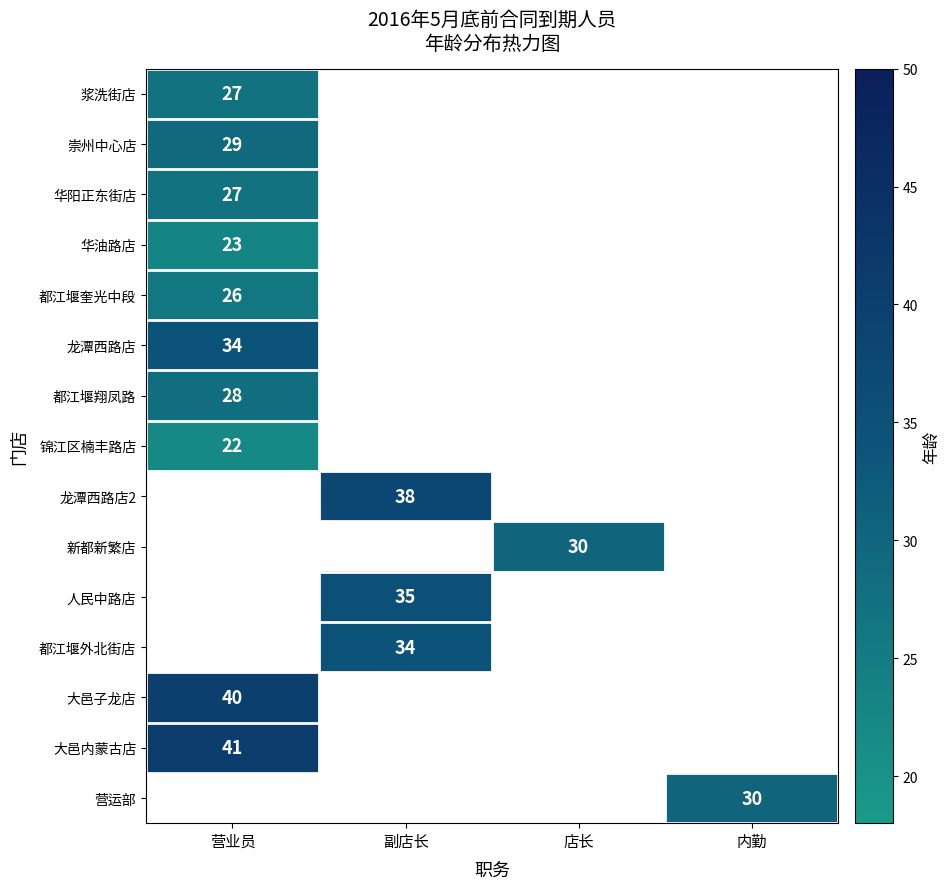

Is it true that 大邑子龙店 equals 40 at 营业员?

True